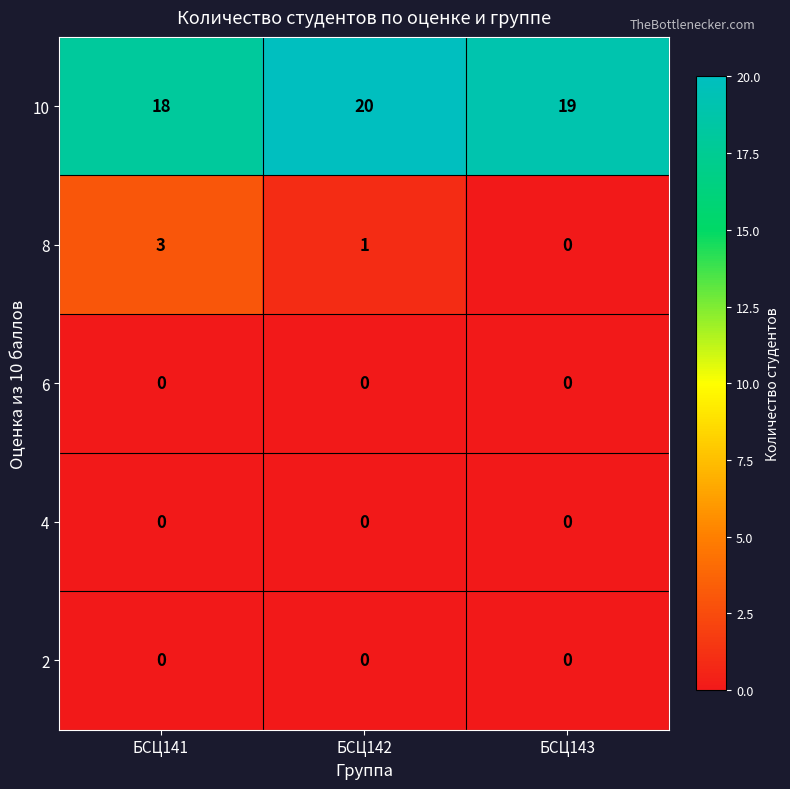

At which label does 10 first exceed 19?

БСЦ142